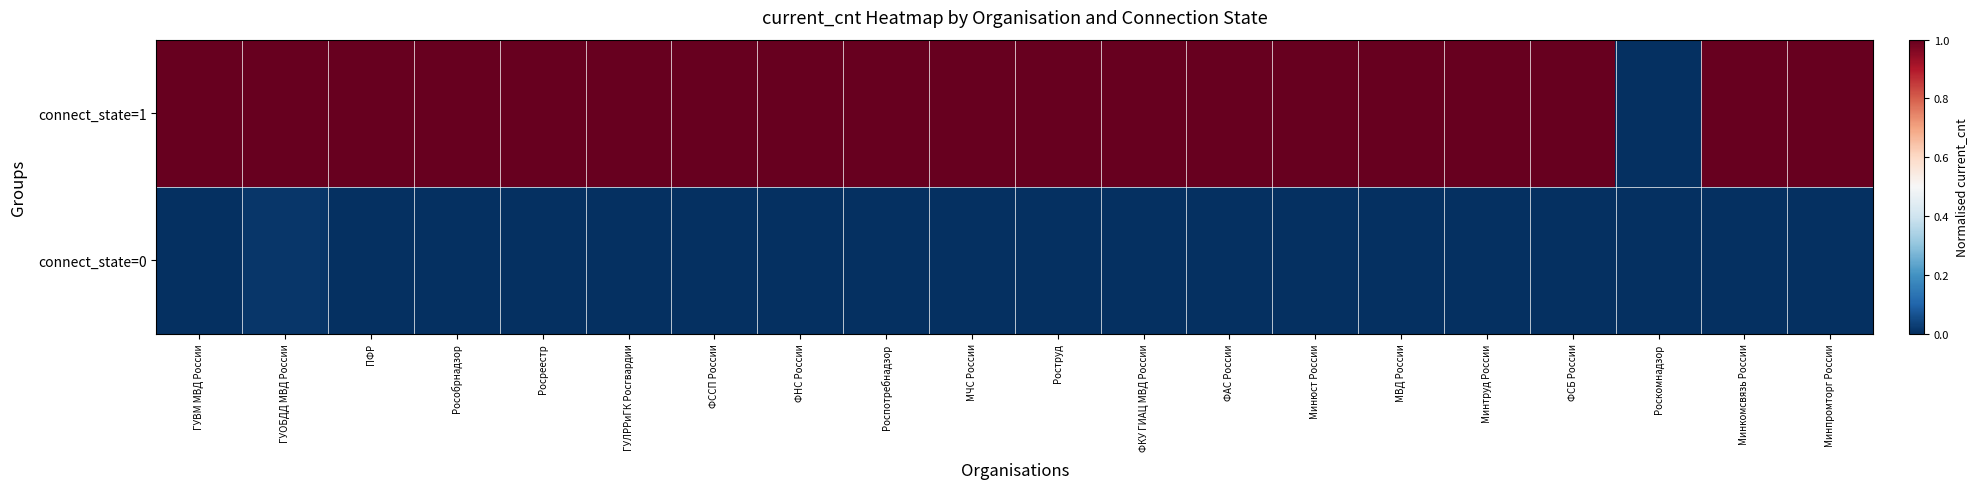

List the series in order of their overall mean, highest first.

connect_state=1, connect_state=0